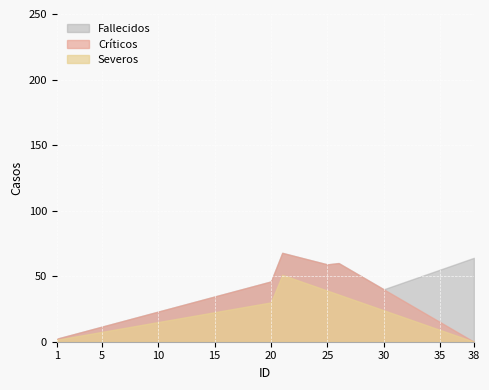

What is the spread (max minus min) of values at 35?

46.0